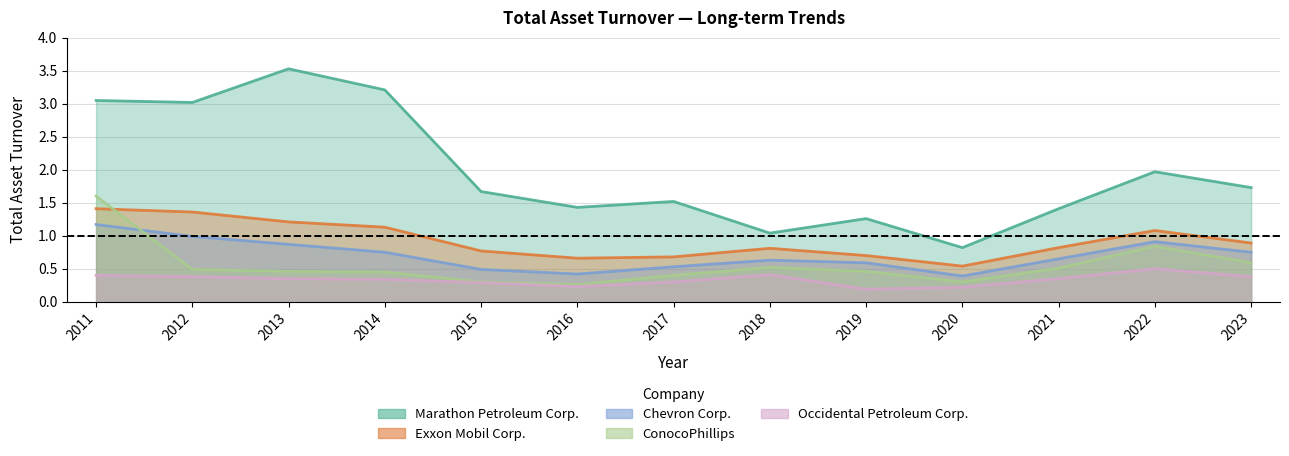

Which has a higher value, 2016 or 2012?

2012